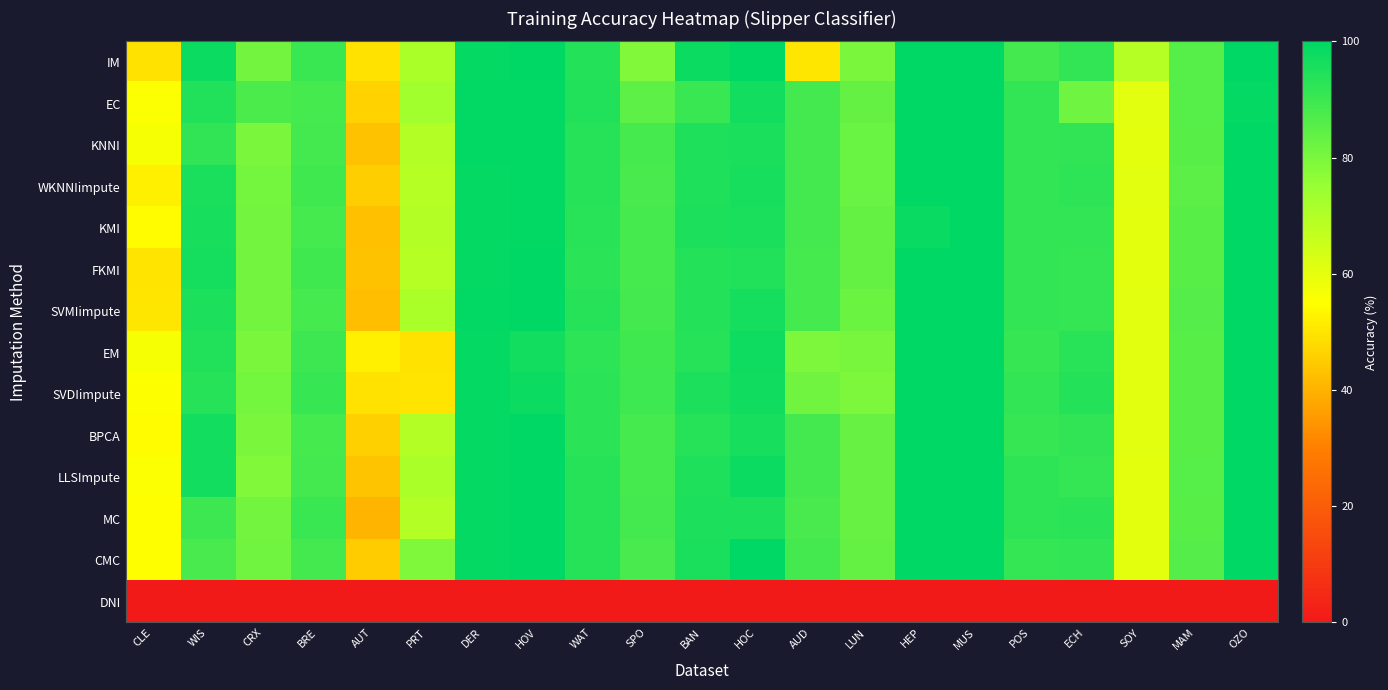

Rank the series at AUD from highest to lowest value.

BPCA, KMI, EC, WKNNIimpute, LLSImpute, KNNI, CMC, SVMIimpute, FKMI, MC, SVDIimpute, EM, IM, DNI